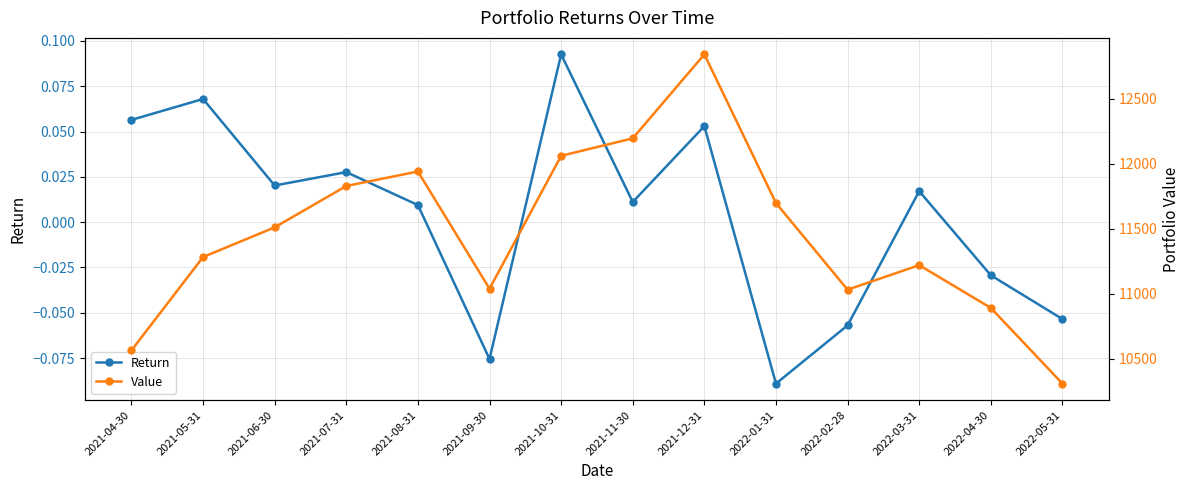

True or false: Value has a value of 2791.4 at 2021-08-31.

False